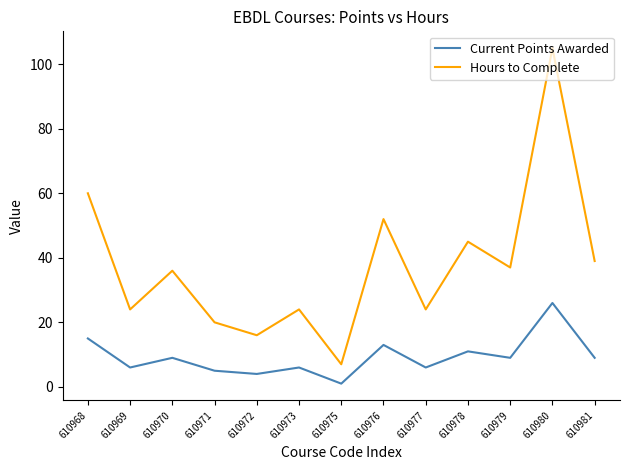

Reading left to right, list all the values displayed in this chart.

Current Points Awarded: 15	6	9	5	4	6	1	13	6	11	9	26	9
Hours to Complete: 60	24	36	20	16	24	7	52	24	45	37	105	39